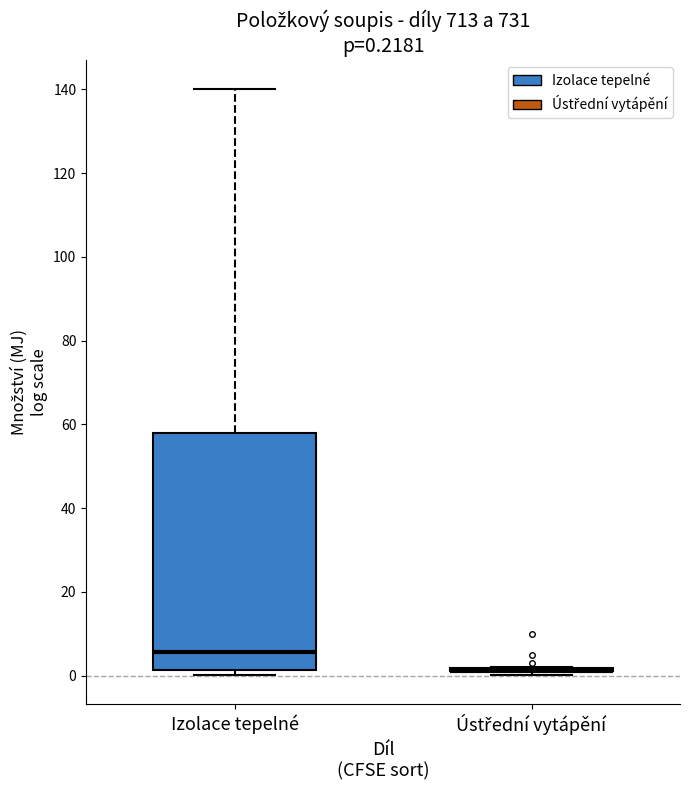

Comparing the boxes themselves (not the whiskers), which one is the tallest?

Izolace tepelné